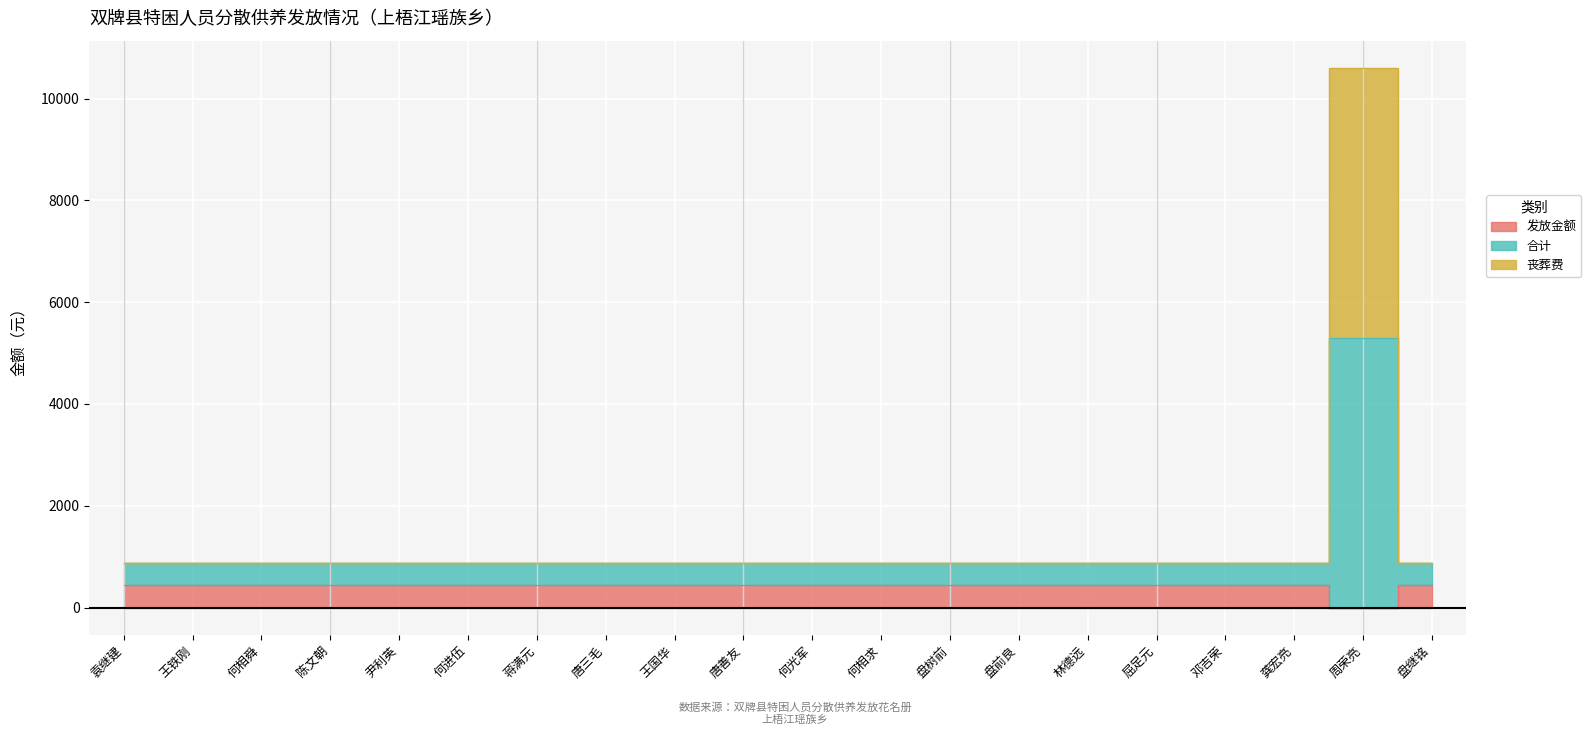

How many distinct data groups are displayed?

3